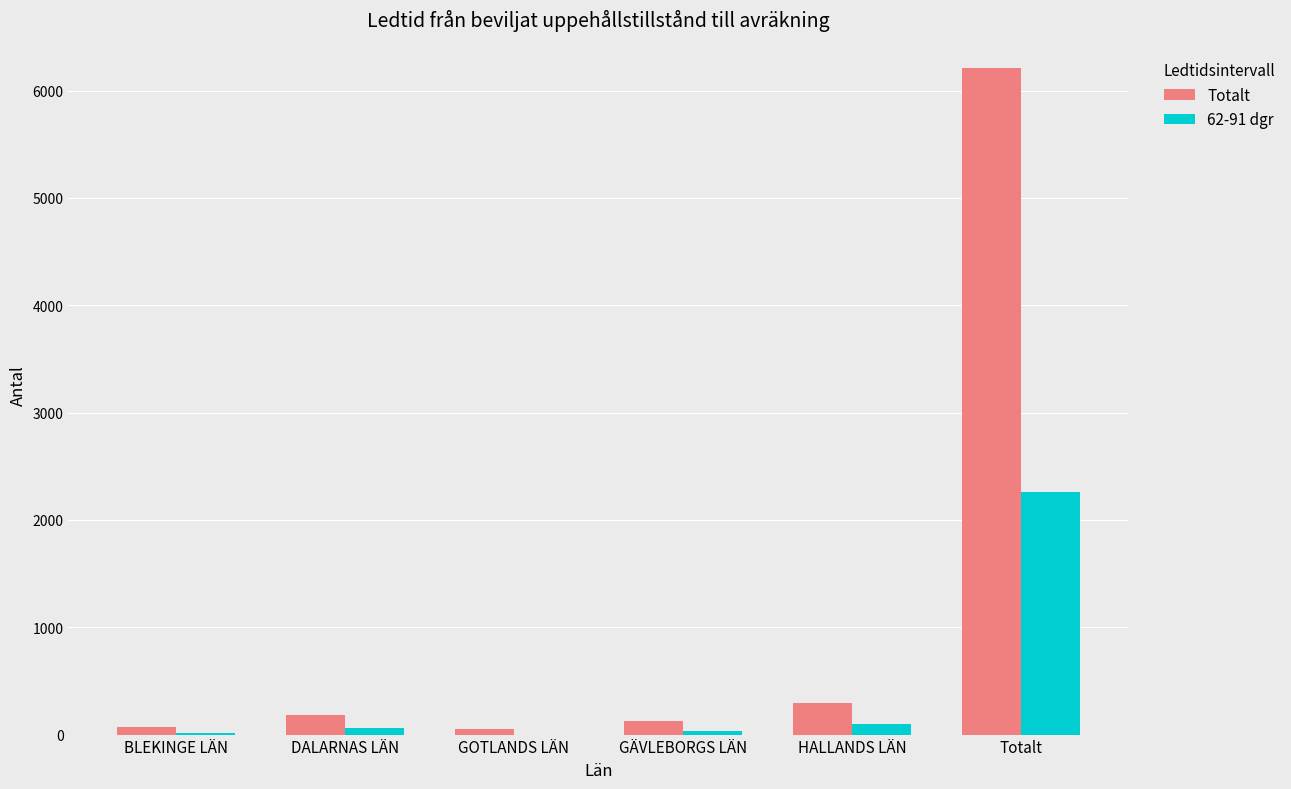

What are all the series names shown in the legend?

Totalt, 62-91 dgr